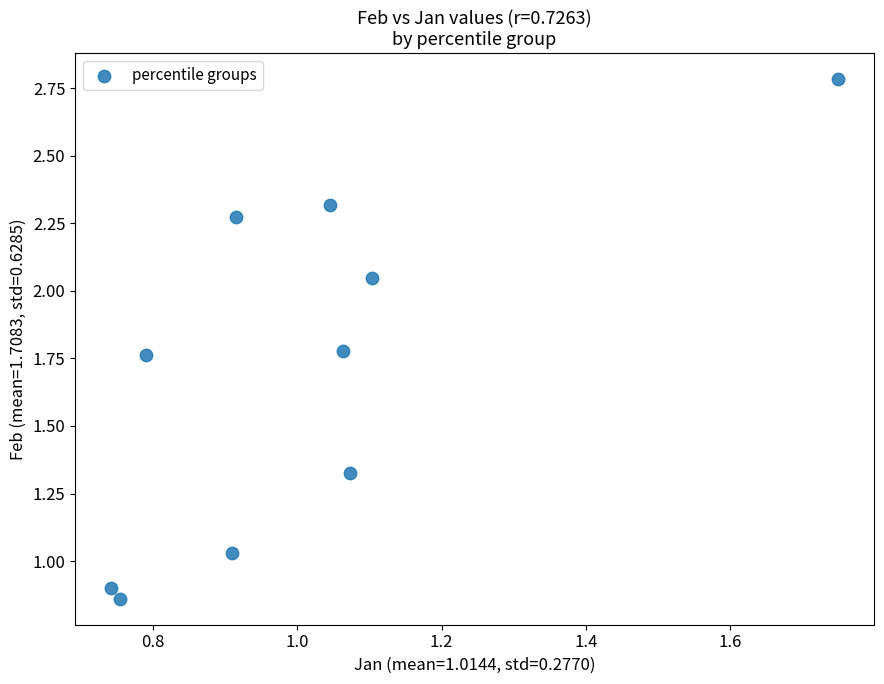

What is the average Y value?

1.7